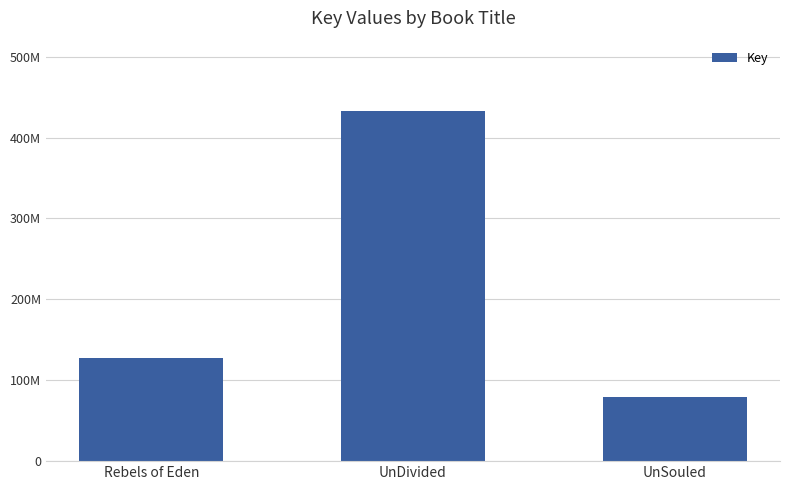

Where is the data nearest to the value 256247756?

Rebels of Eden